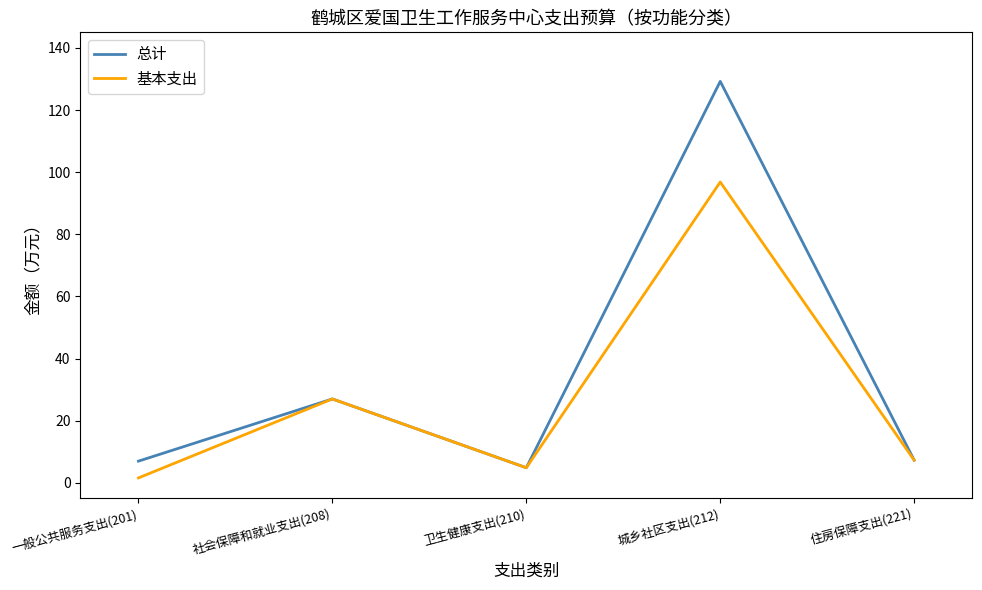

Is the value of 基本支出 at 住房保障支出(221) greater than the value of 总计 at 卫生健康支出(210)?

Yes